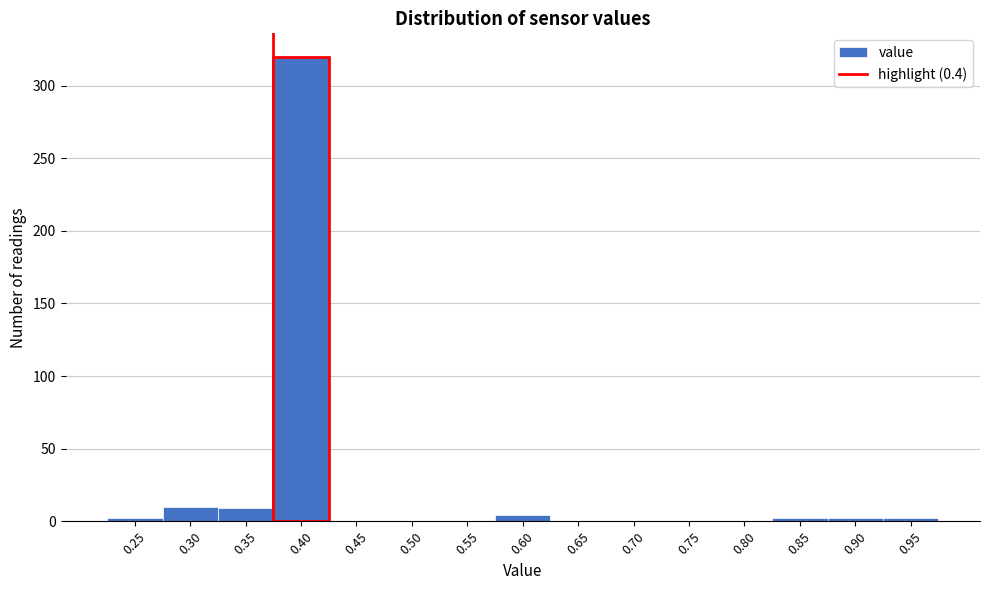

What is the maximum value shown in the chart?

320